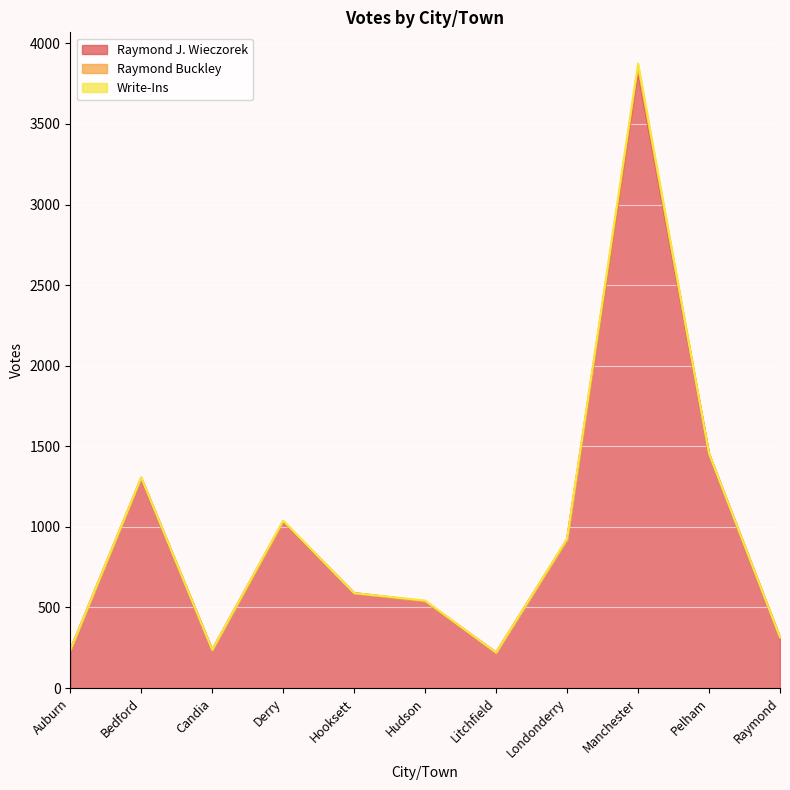

What is the difference between the Raymond J. Wieczorek values at Hooksett and Derry?

444